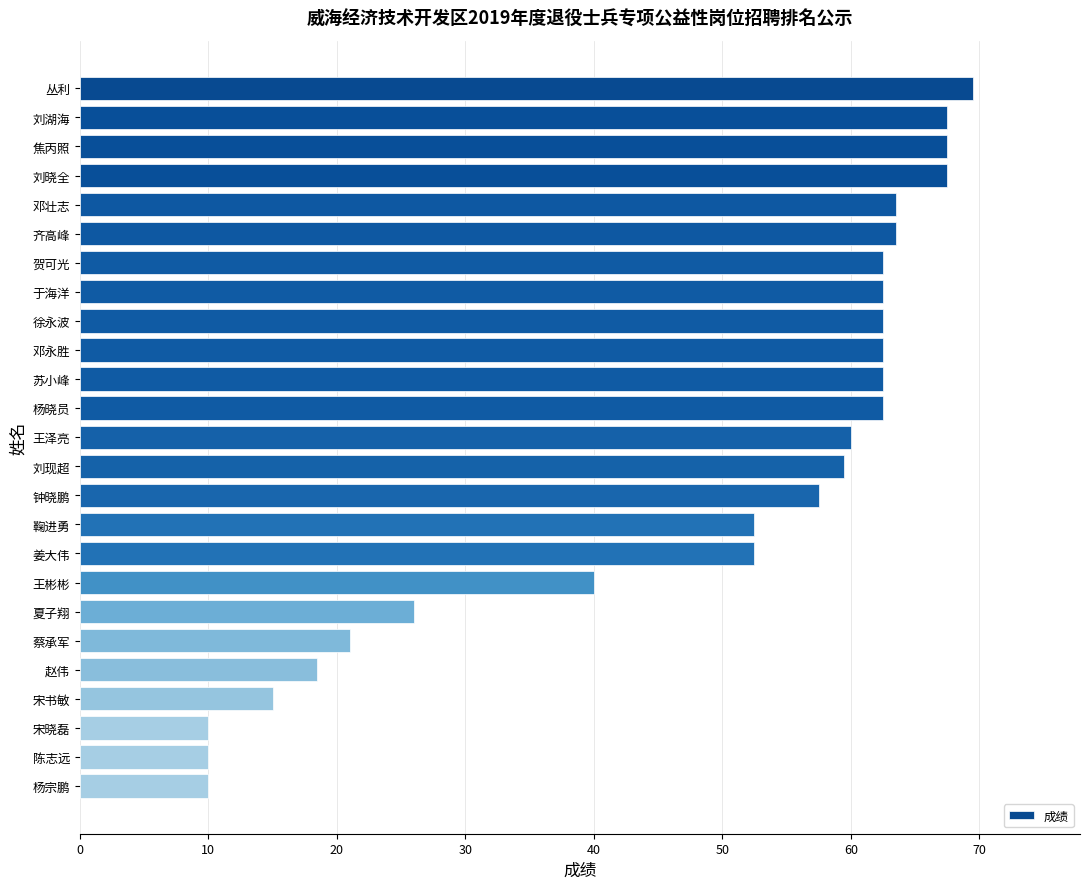

The chart shows a value of 63.5 at 邓壮志. True or false?

True